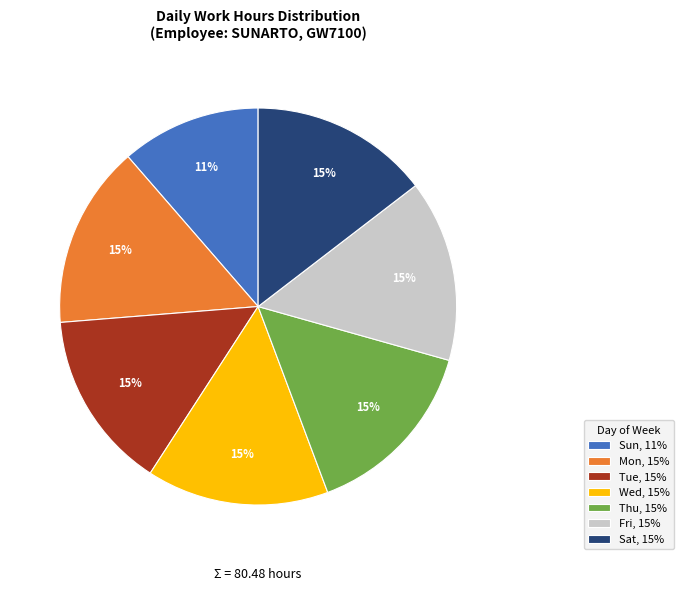

Does Mon account for over 50% of the chart?

No